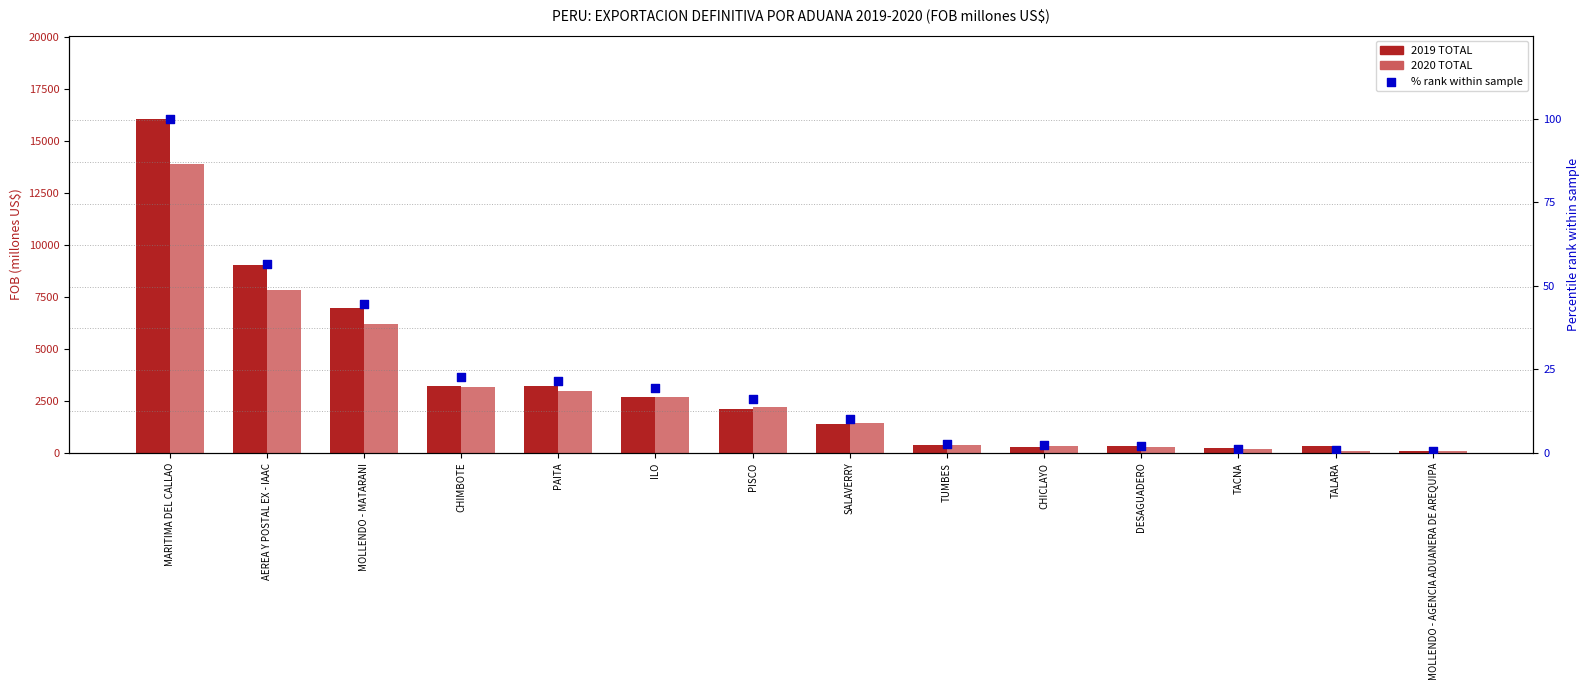

Which series contains the highest Y value?

2019 TOTAL